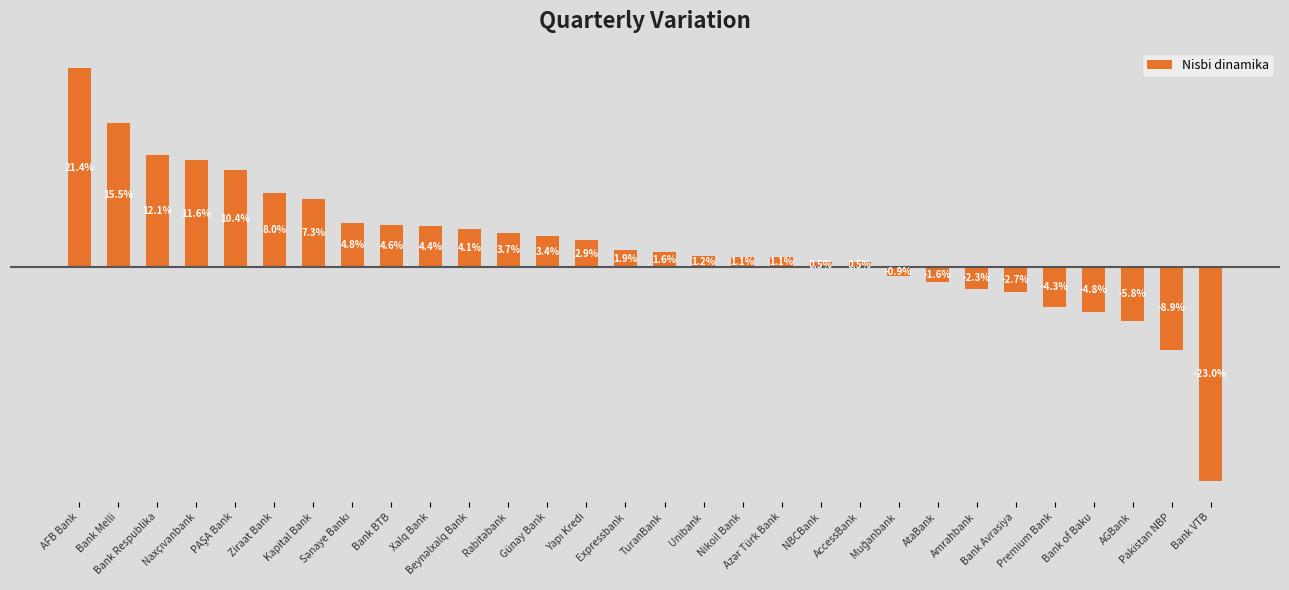

At which label is the value closest to 0?

AccessBank